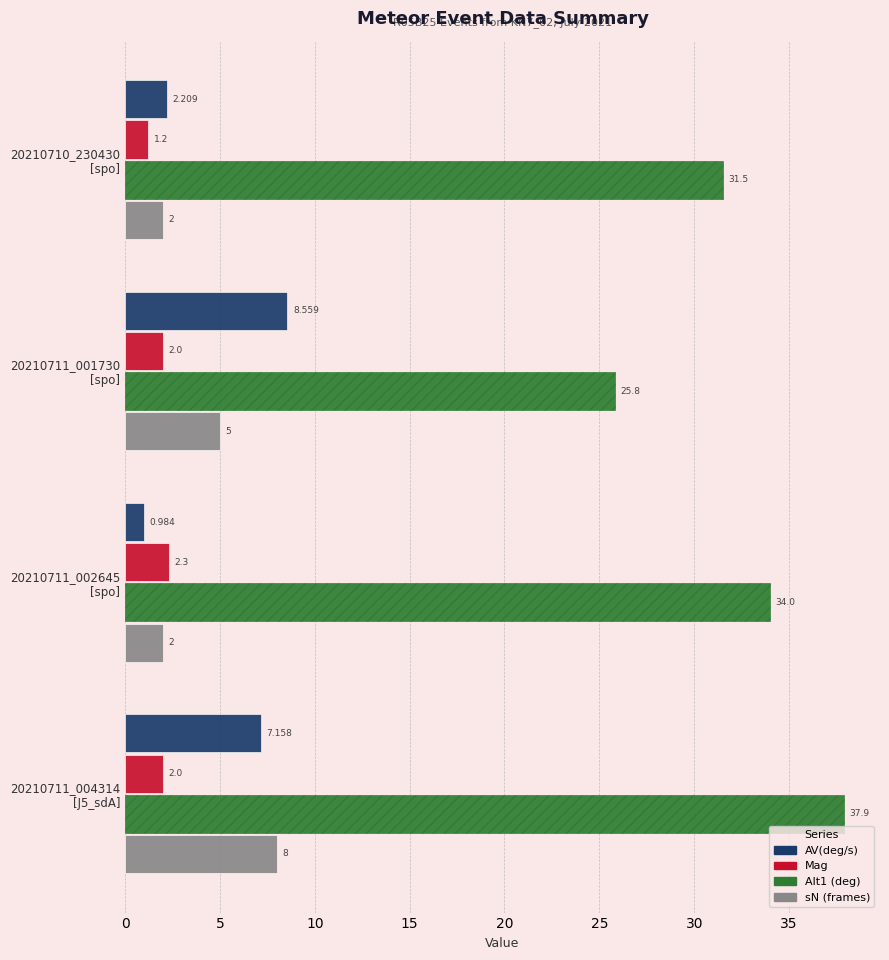

How many distinct data groups are displayed?

4